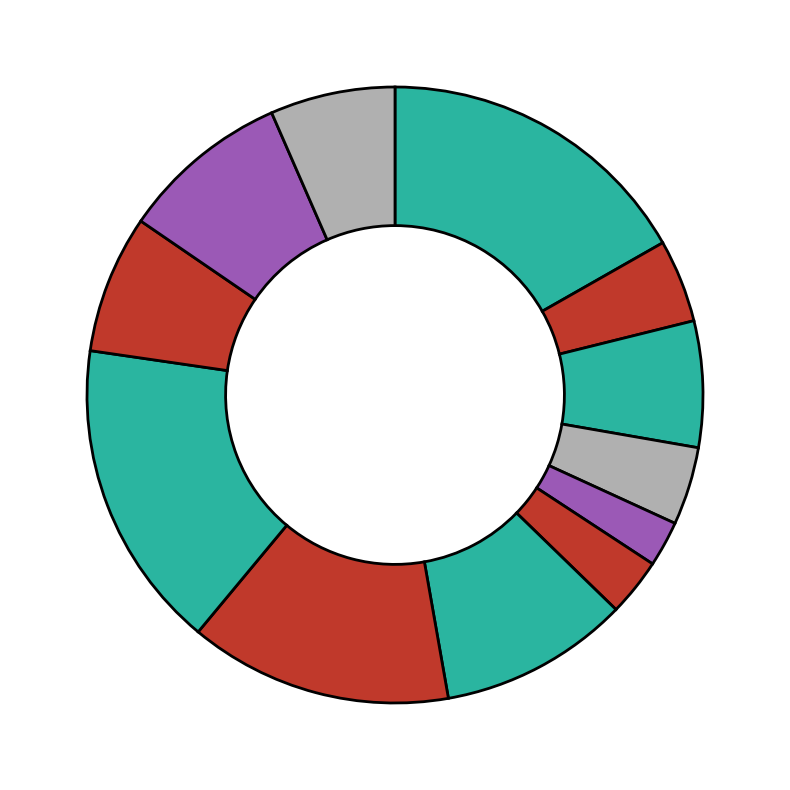

How many slices are in this pie chart?

12